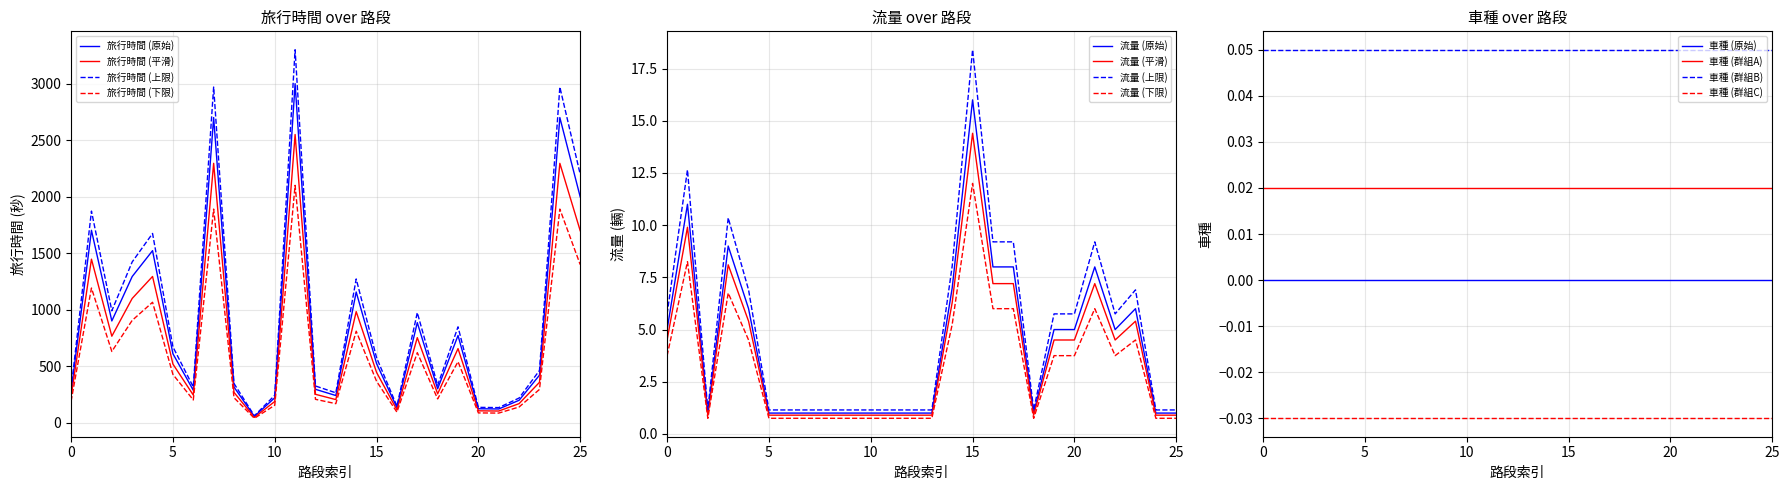

How many values in the 流量 series are below 4?

13